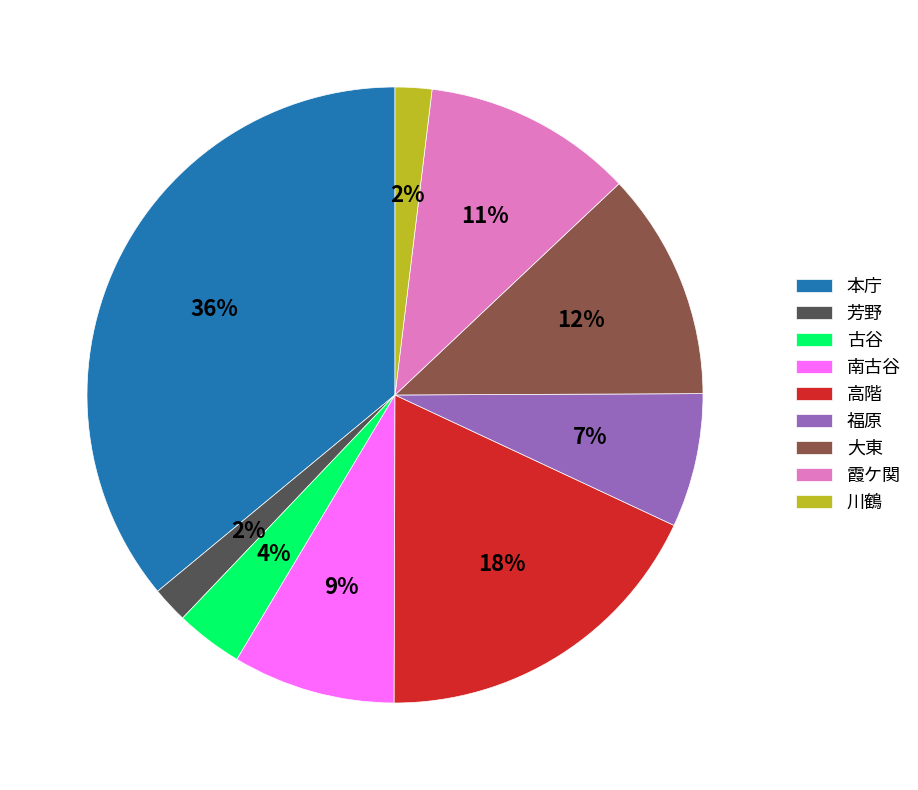

Is the sum of 本庁 and 福原 greater than half?

No